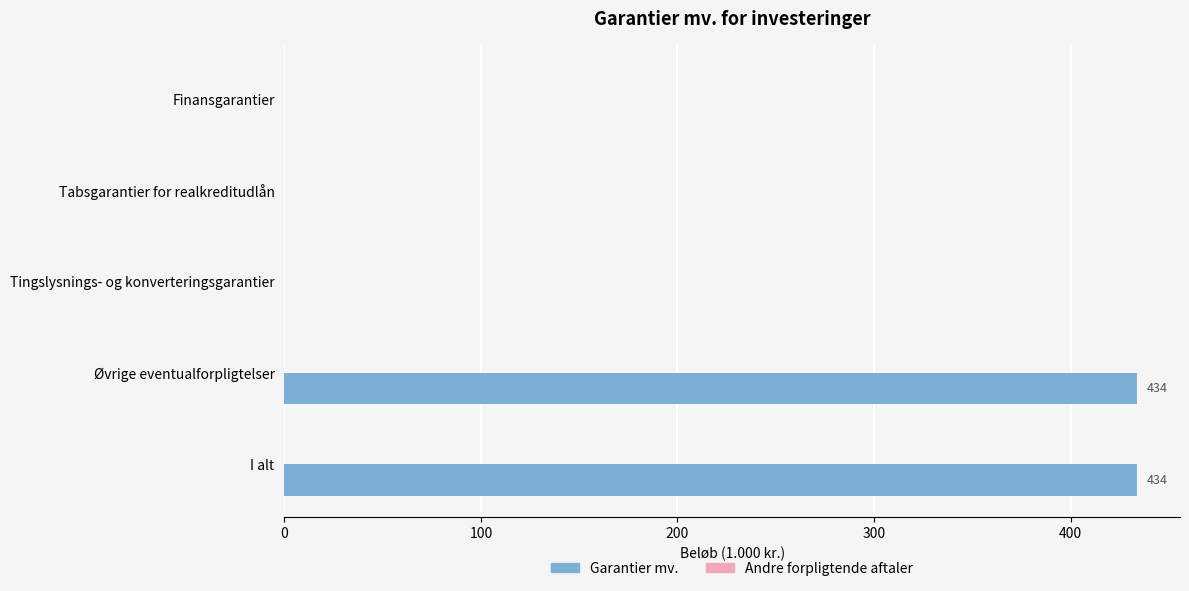

Are the bars grouped side by side (vs. stacked)?

No